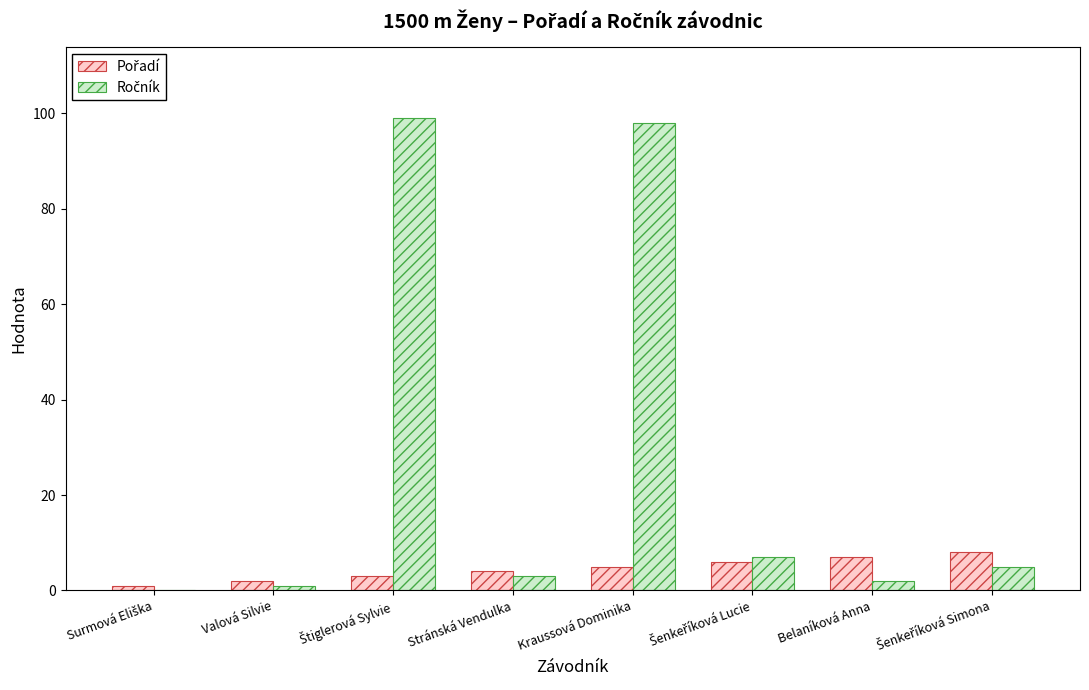

What is the greatest value displayed?

99